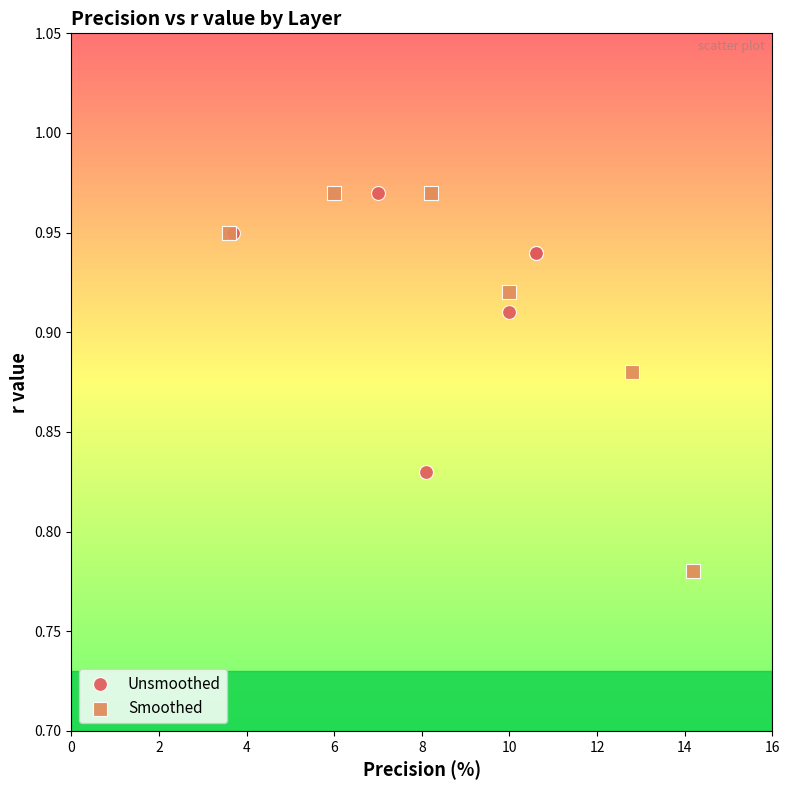

Which series has the widest spread of Y values?

Smoothed